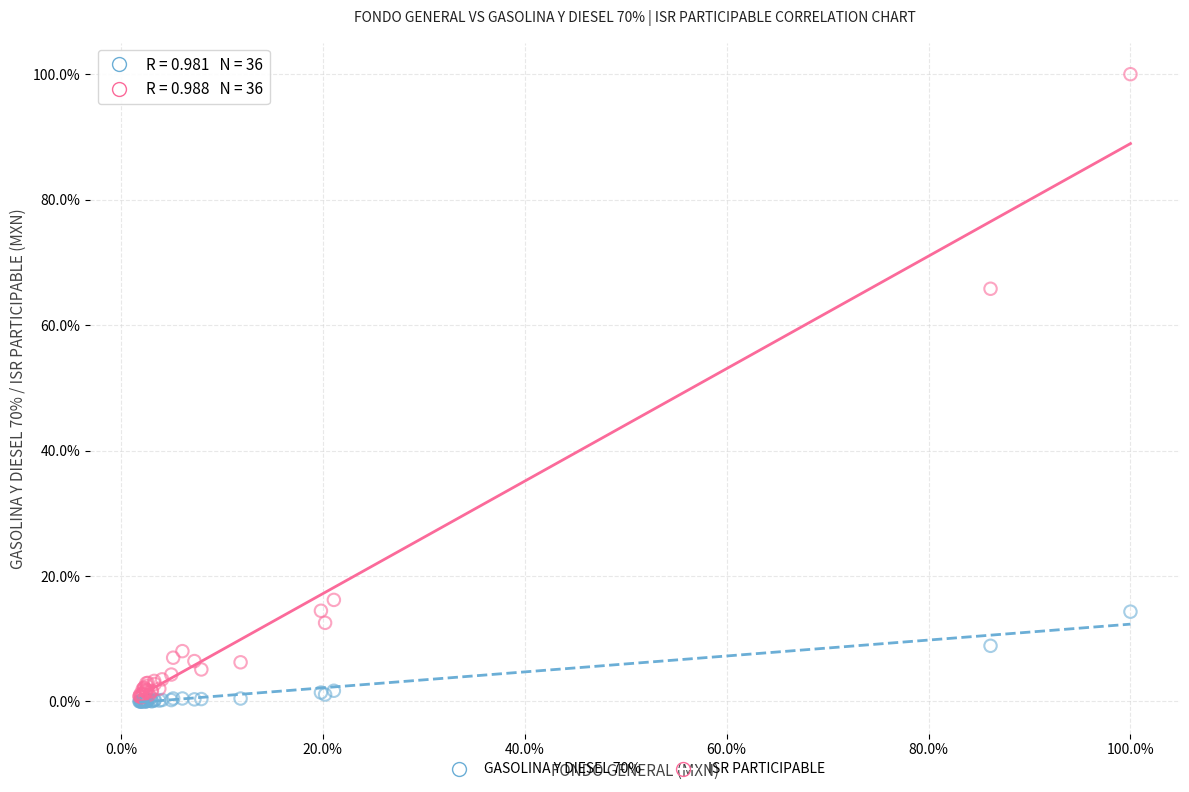

What are all the series names shown in the legend?

GASOLINA Y DIESEL 70%, ISR PARTICIPABLE